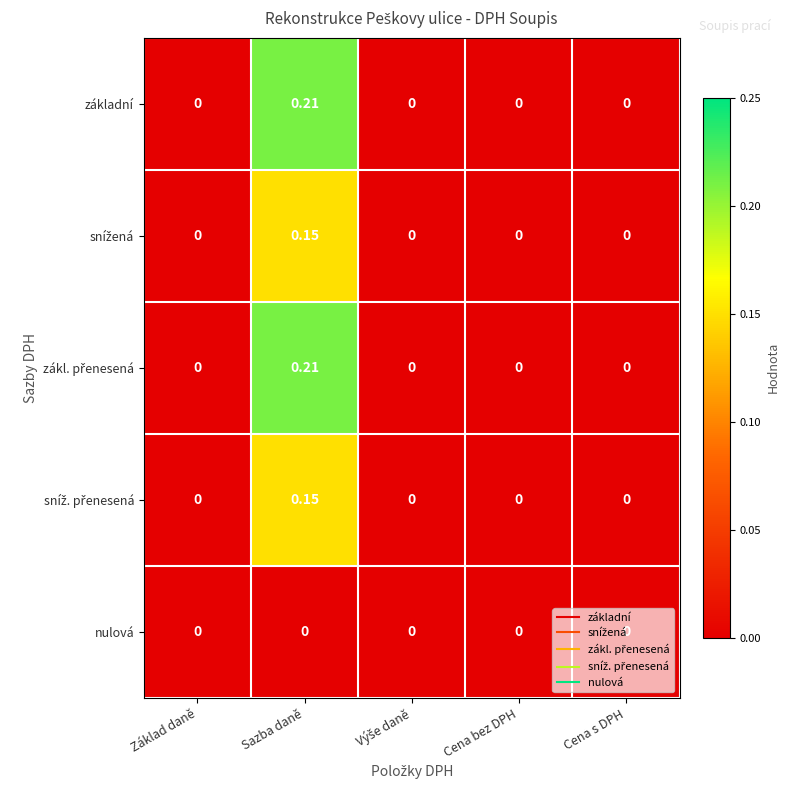

How many data points does each series have?

5